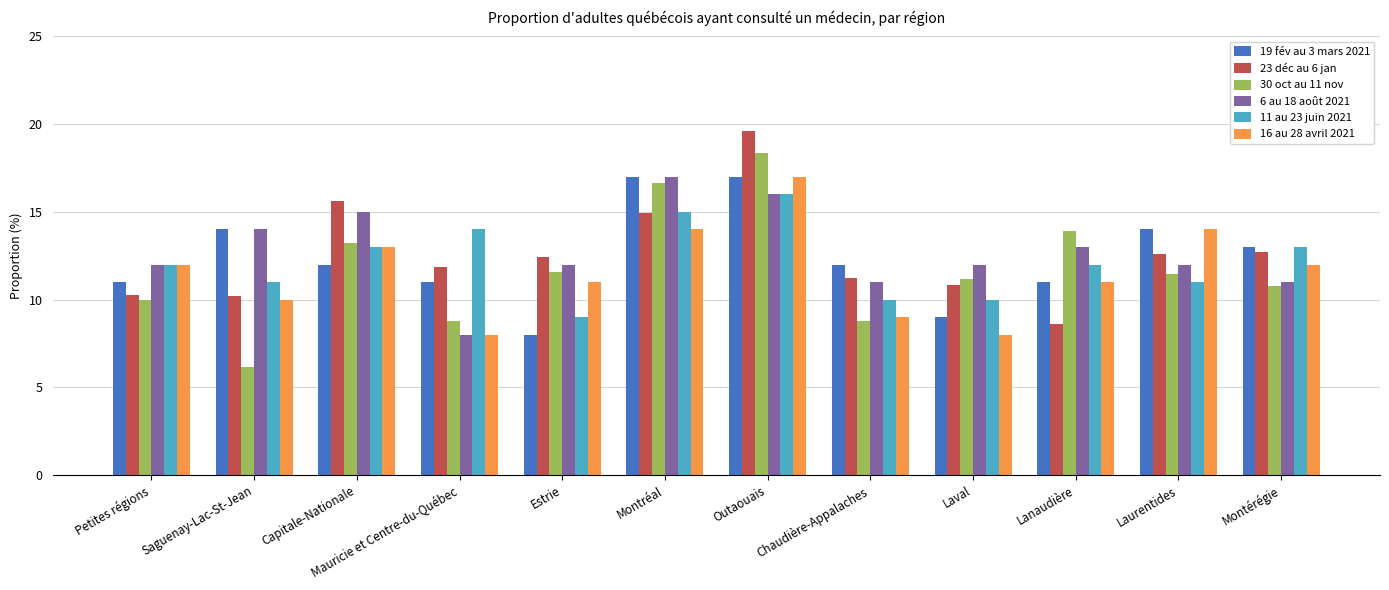

Which series changed the most between Outaouais and Laurentides?

23 déc au 6 jan